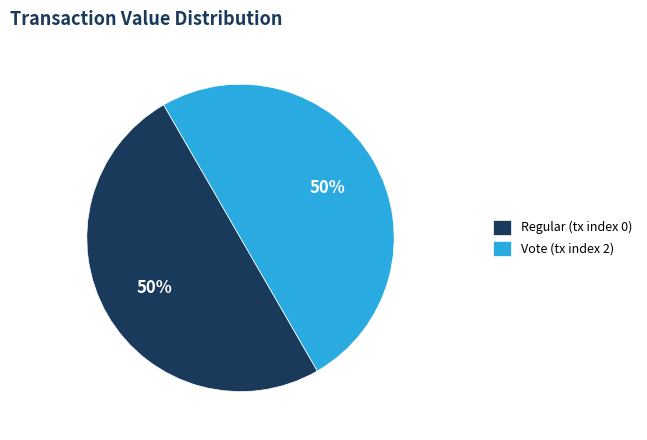

The Regular (tx index 0) slice represents 50% of the pie. True or false?

True